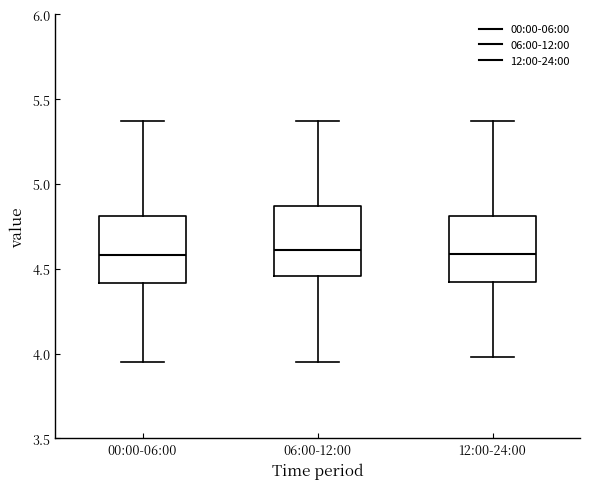

Where does the upper whisker of the box for 00:00-06:00 end on the y-axis? The values are not printed on the chart, so give them approximately, as read against the axis.

5.35